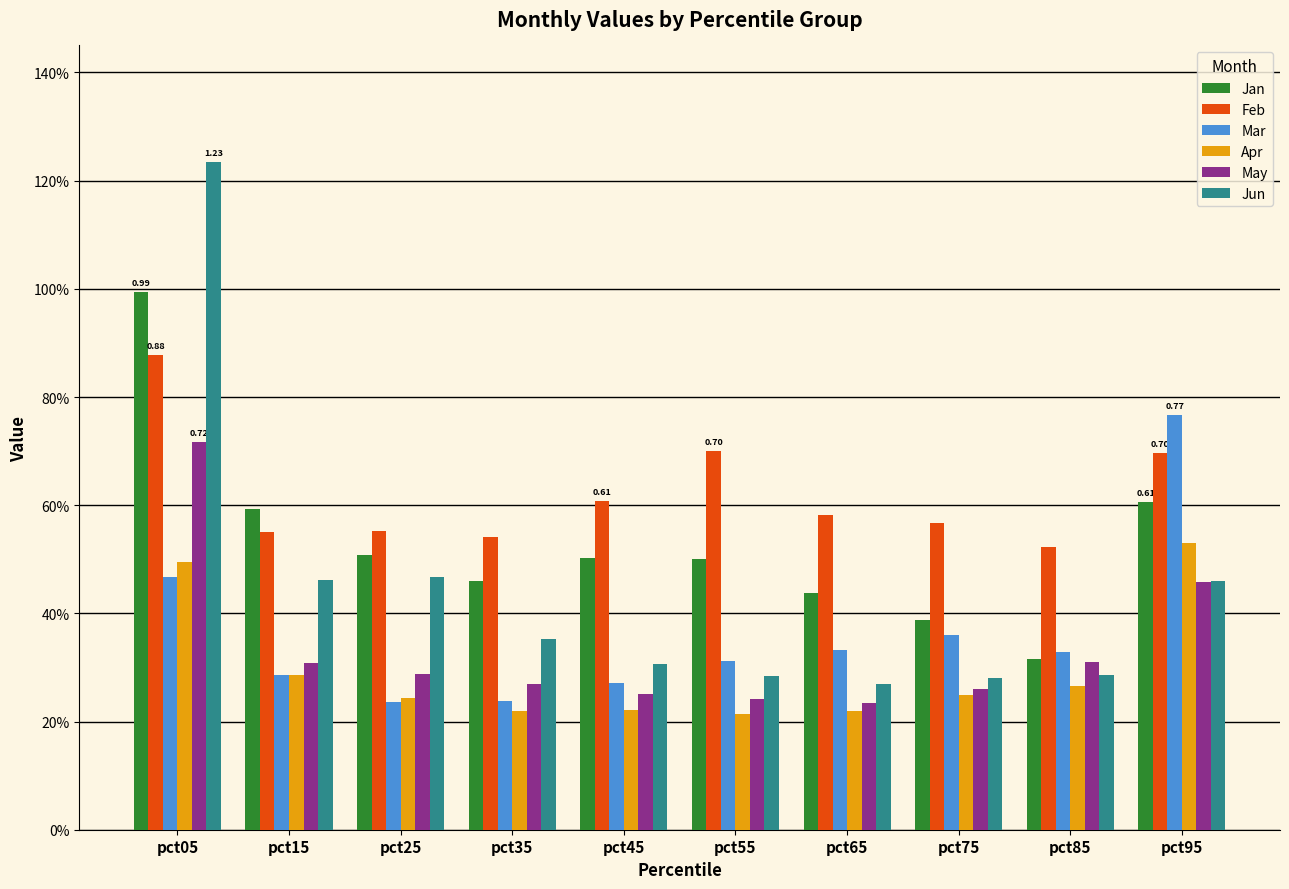

What is the value of the May bar at the 1st from the left?

0.7